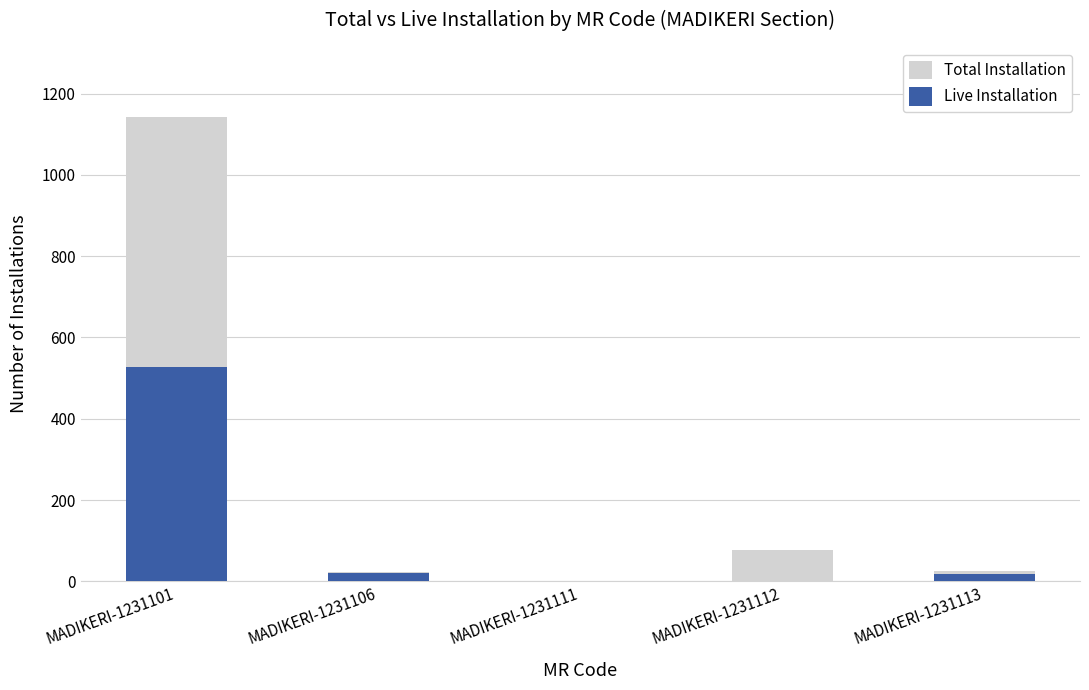

Which has a higher value, MADIKERI-1231113 or MADIKERI-1231111?

MADIKERI-1231113